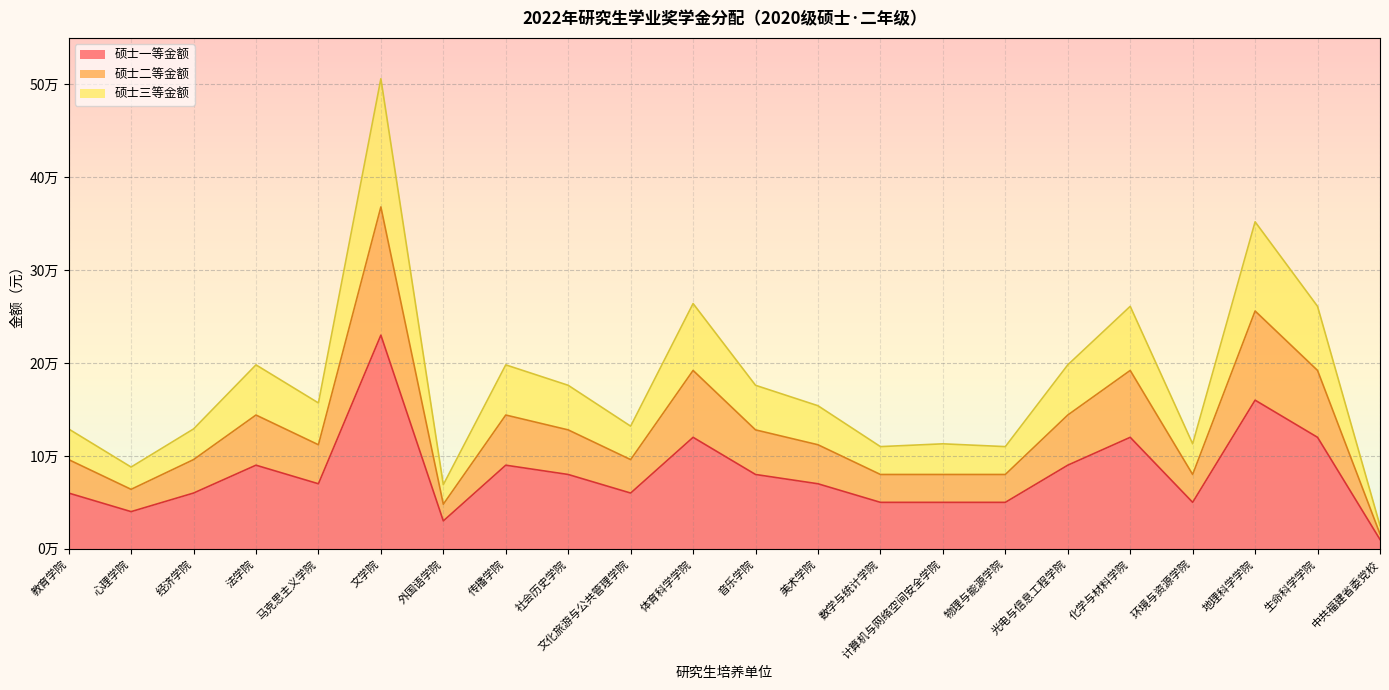

At how many categories does at least one series exceed 261810?

3